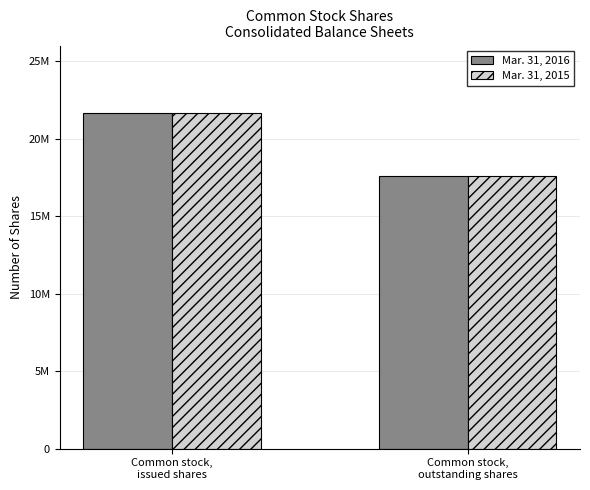

At which category does the chart reach its minimum across all series?

Common stock,
outstanding shares